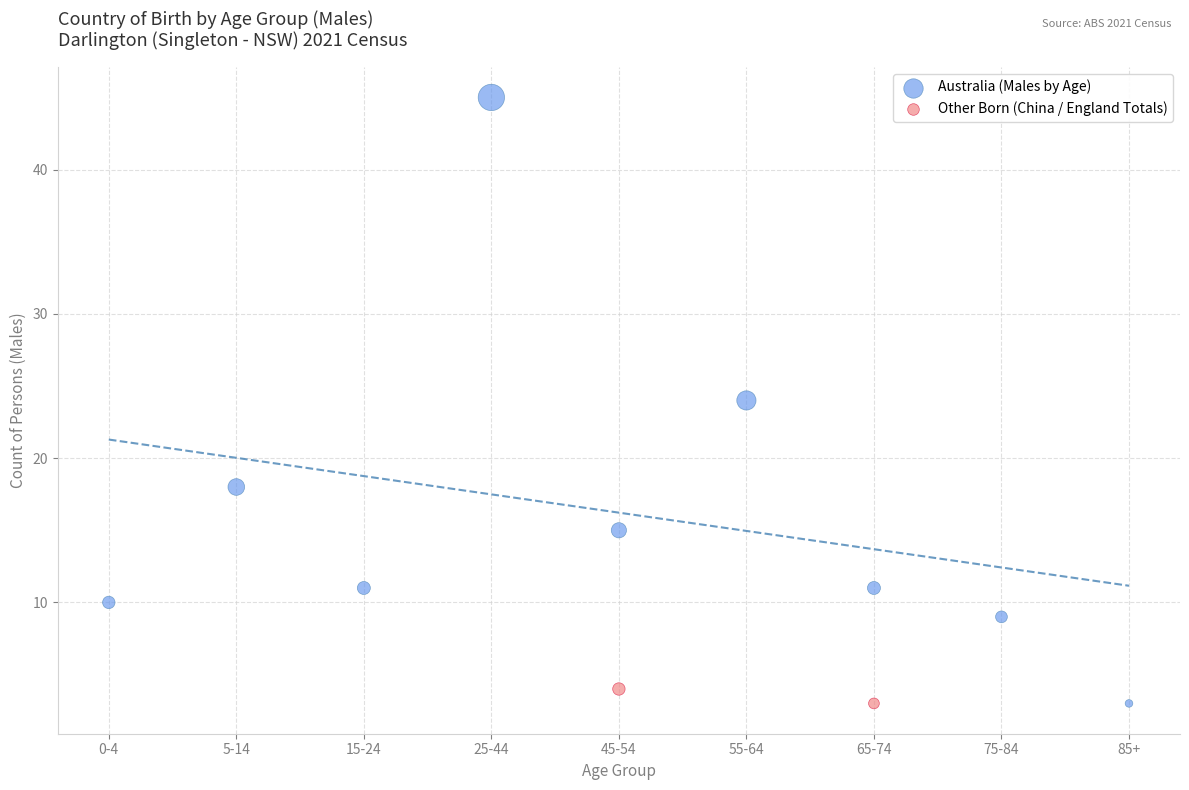

What are all the series names shown in the legend?

Australia (Males by Age), Other Born (China / England Totals)